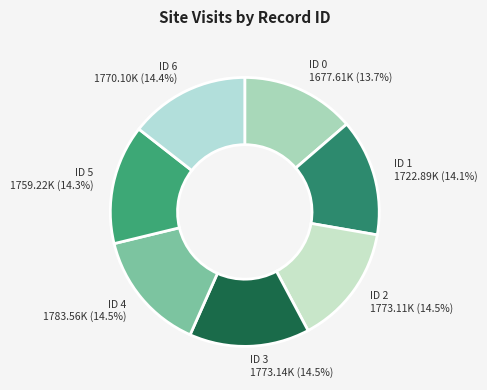

Combined, do ID 5 1759.22K (14.3%) and ID 6 1770.10K (14.4%) account for over 50%?

No